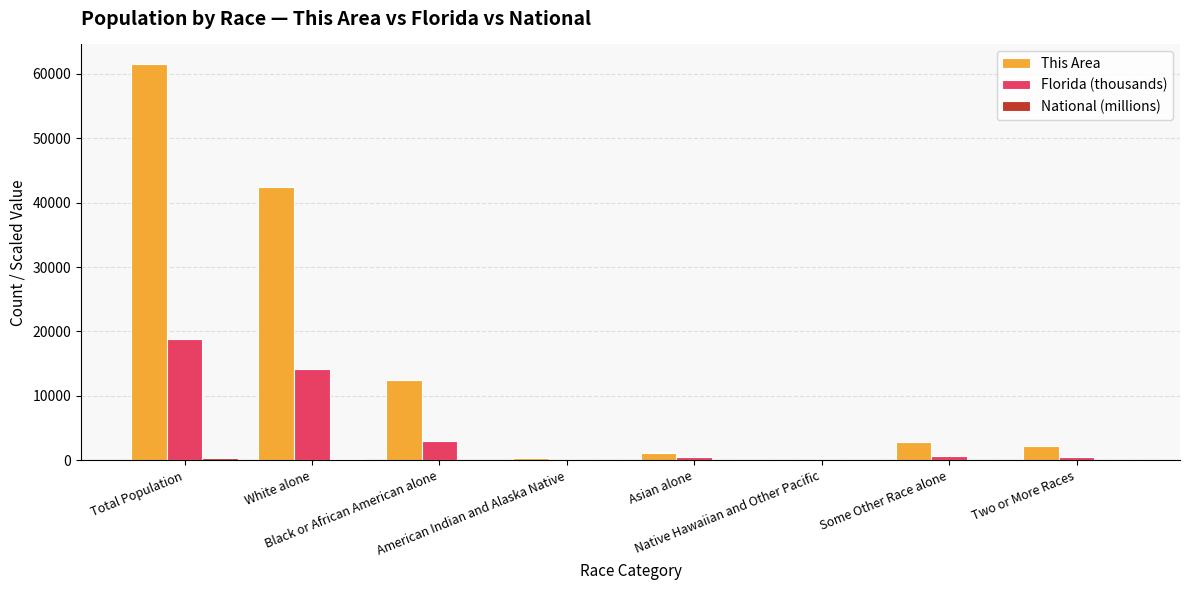

What is the sum of all This Area values?

122988.0